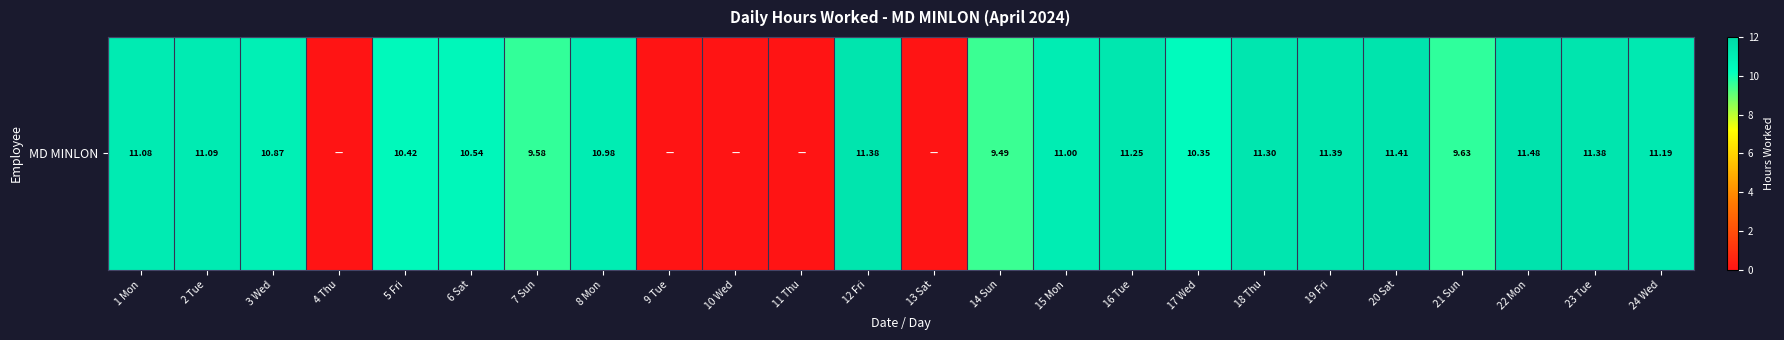

Reading left to right, list all the values displayed in this chart.

1 Mon=11.1	2 Tue=11.1	3 Wed=10.9	4 Thu=0.0	5 Fri=10.4	6 Sat=10.5	7 Sun=9.6	8 Mon=11.0	9 Tue=0.0	10 Wed=0.0	11 Thu=0.0	12 Fri=11.4	13 Sat=0.0	14 Sun=9.5	15 Mon=11.0	16 Tue=11.2	17 Wed=10.3	18 Thu=11.3	19 Fri=11.4	20 Sat=11.4	21 Sun=9.6	22 Mon=11.5	23 Tue=11.4	24 Wed=11.2